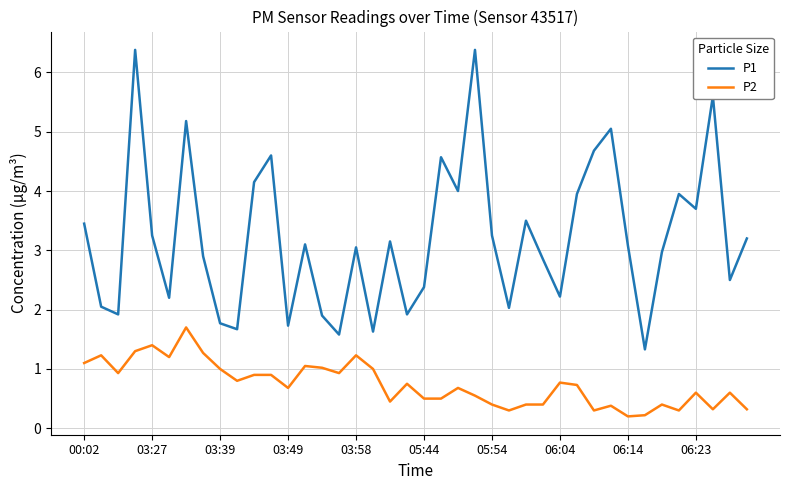

Which series has the widest spread of values?

P1